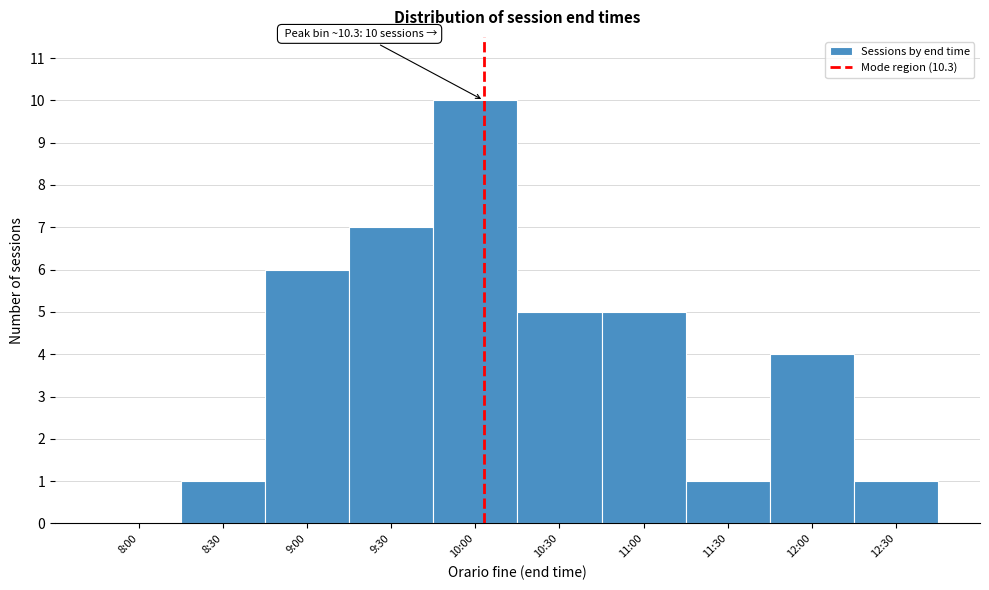

Reading left to right, what are all the values shown in this chart?

8:00=0	8:30=1	9:00=6	9:30=7	10:00=10	10:30=5	11:00=5	11:30=1	12:00=4	12:30=1